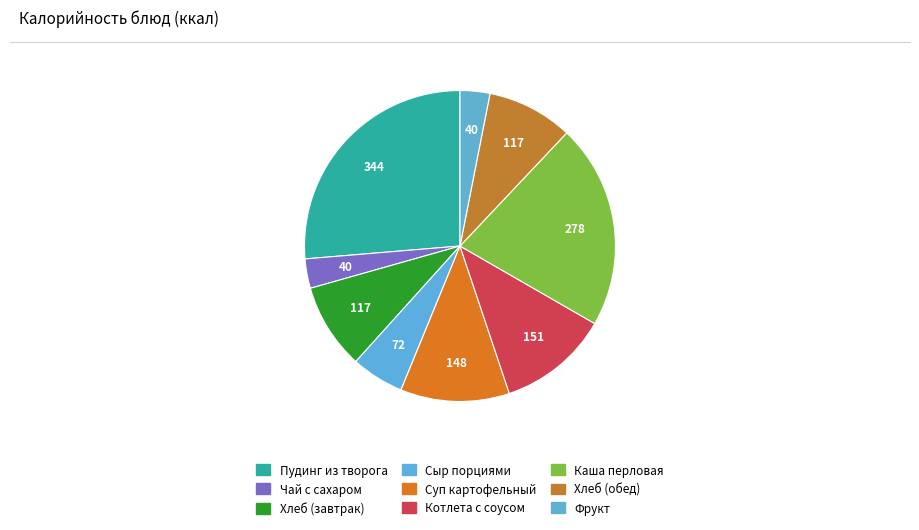

How many segments does this pie chart have?

9